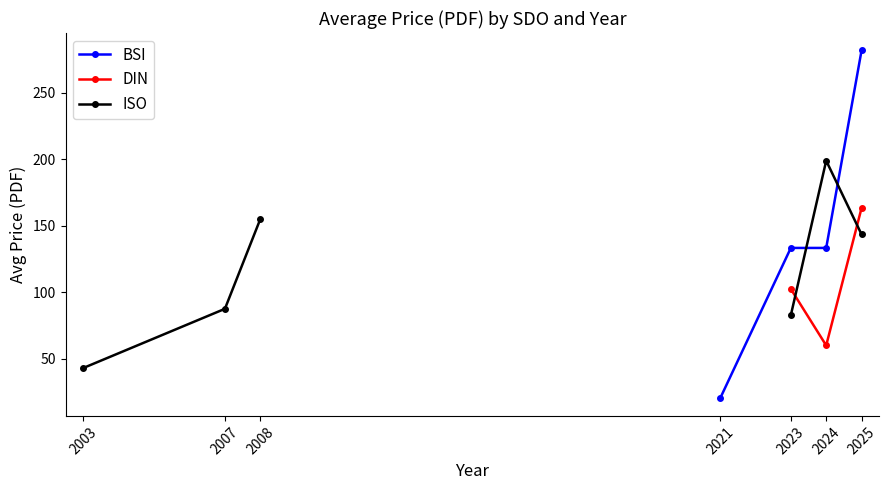

The BSI series shows 282.0 at 2025. True or false?

True